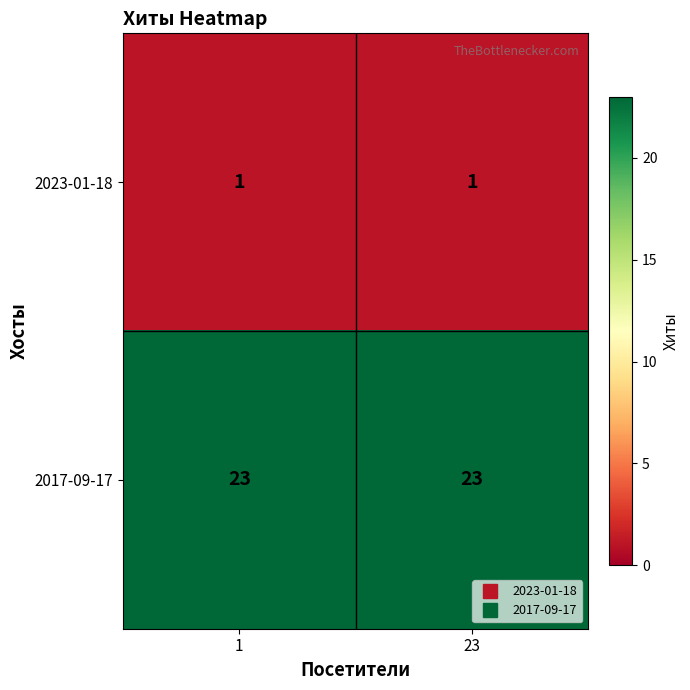

List the series in order of their peak value, highest first.

2017-09-17, 2023-01-18